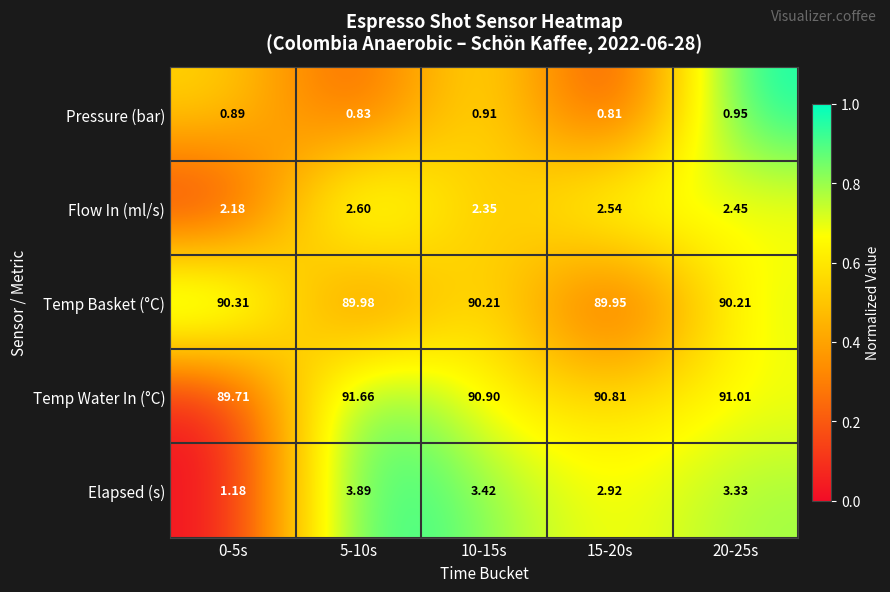

How many data points in Temp Basket (°C) are less than 90?

2